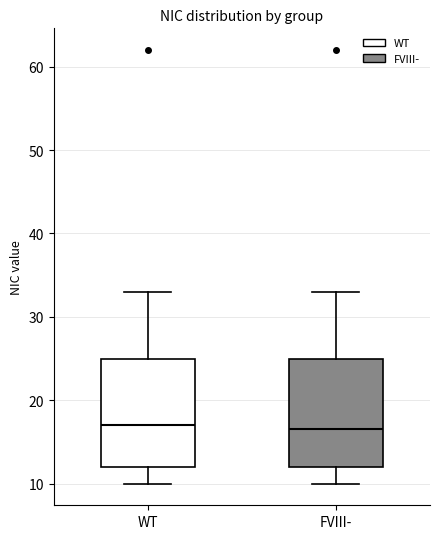

Reading left to right, transcribe this box plot: for each box, give where its median line is, the range the box spans, and where its two whiskers end, as read against the y-axis. The values are not printed on the chart, so give them approximately, as read against the axis.

WT: median 17, box 12 to 25, whiskers 10 to 33
FVIII-: median 17, box 12 to 25, whiskers 10 to 33